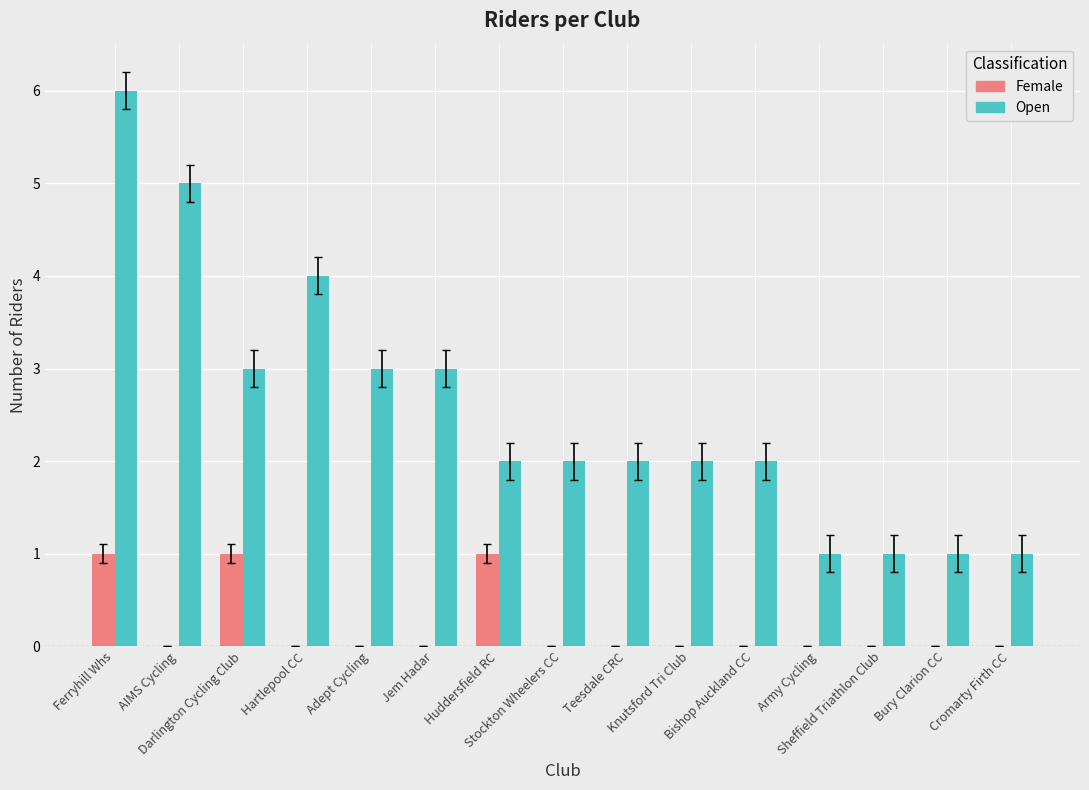

How many data points does each series have?

15